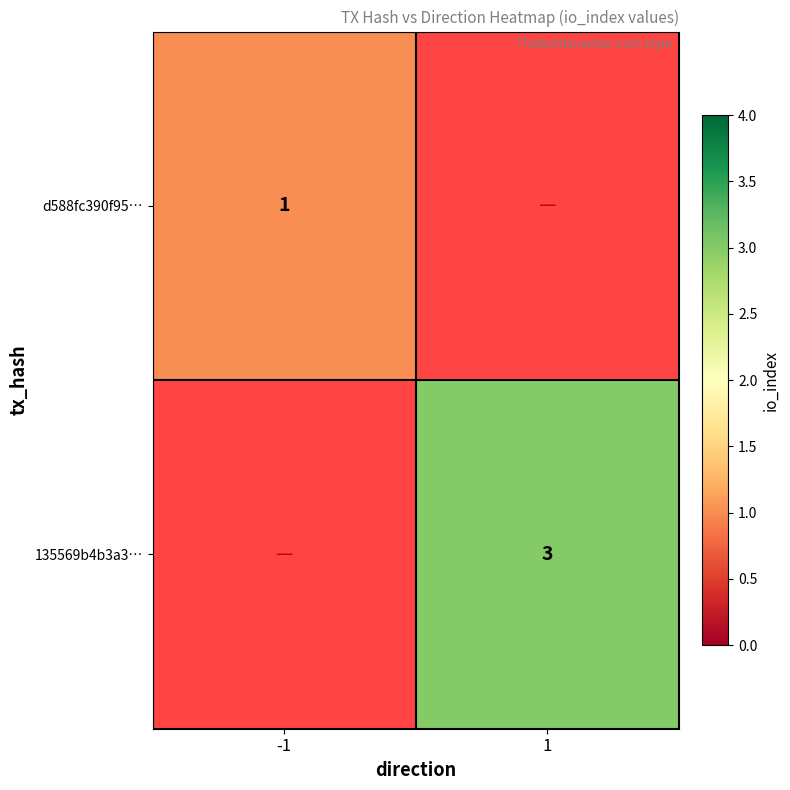

Is the value of 135569b4b3a3… at 1 greater than the value of d588fc390f95… at -1?

Yes